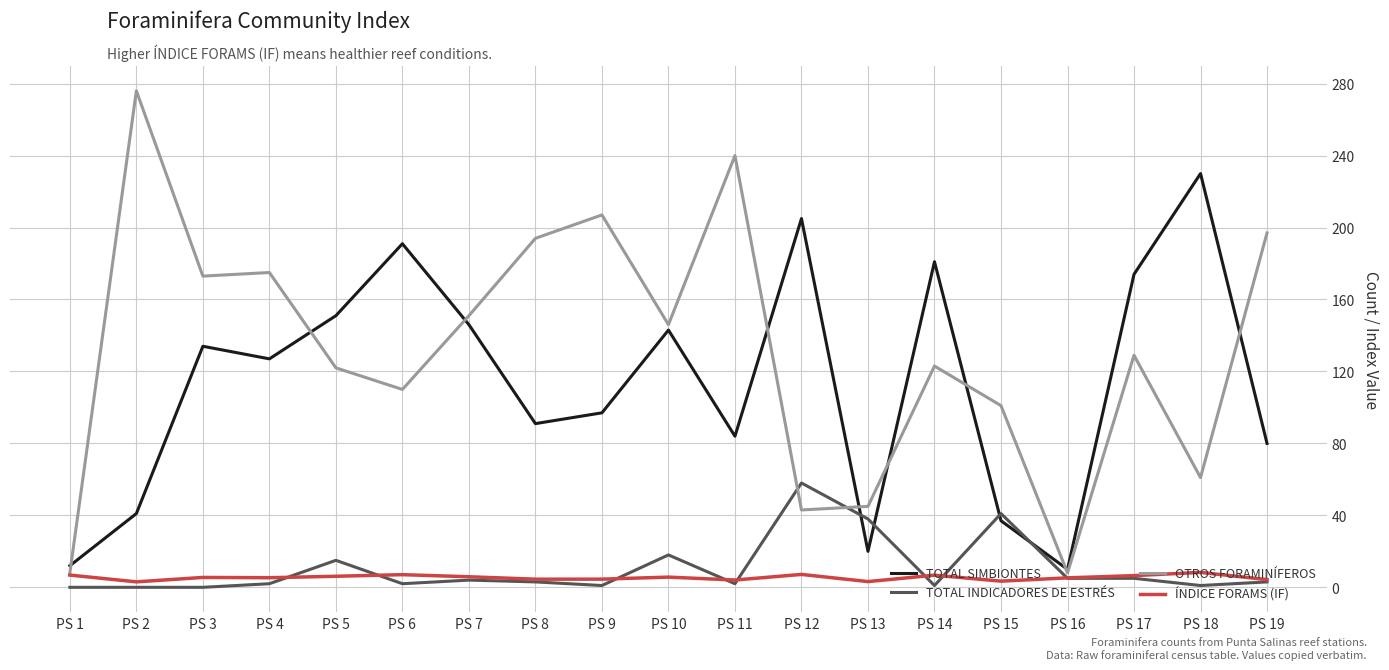

Which series has the largest range (max minus min)?

OTROS FORAMINÍFEROS